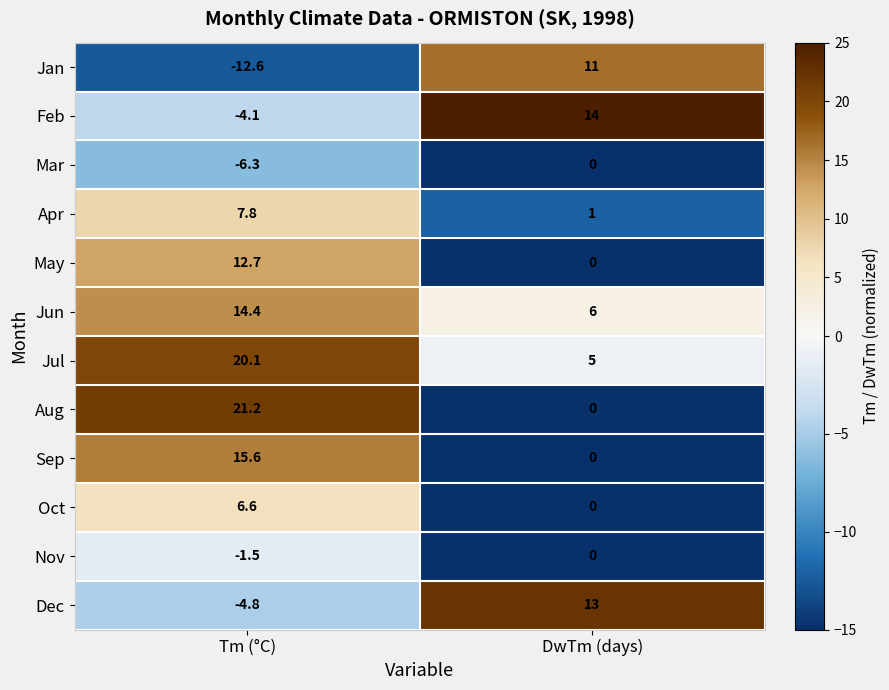

How many values in the Feb series are below 14?

1